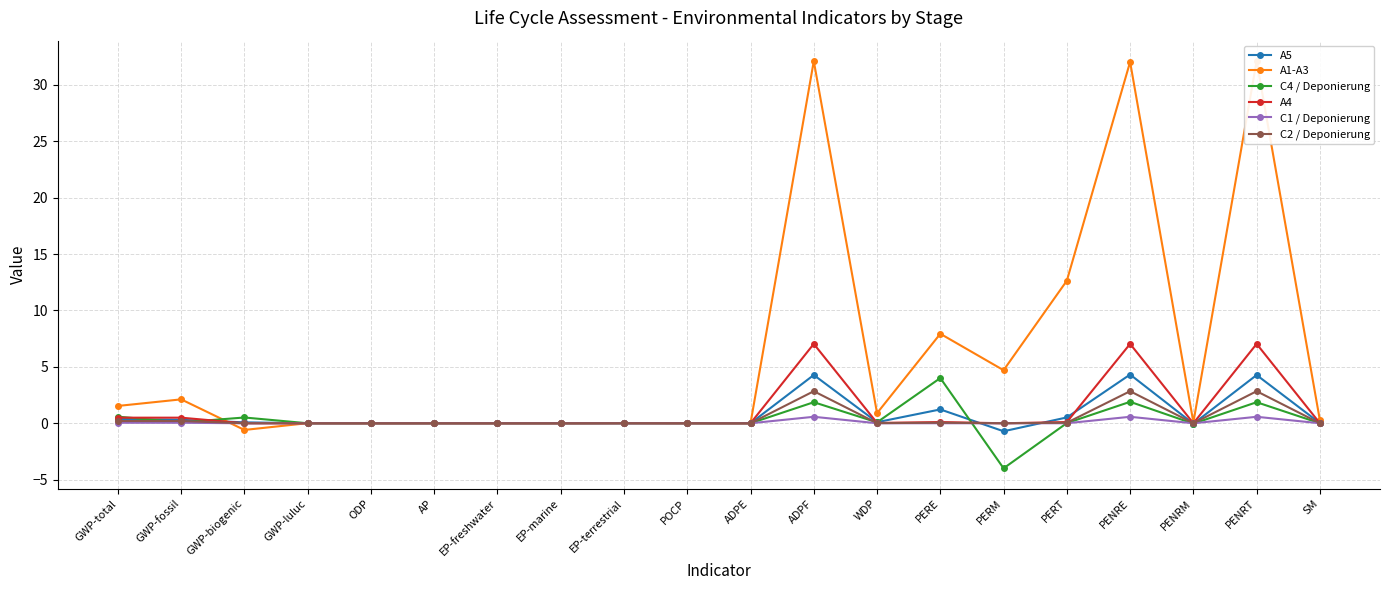

Reading left to right, transcribe all the data shown in this chart.

A5: GWP-total=0.4	GWP-fossil=0.3	GWP-biogenic=0.1	GWP-luluc=0.0	ODP=0.0	AP=0.0	EP-freshwater=0.0	EP-marine=0.0	EP-terrestrial=0.0	POCP=0.0	ADPE=0.0	ADPF=4.3	WDP=0.1	PERE=1.2	PERM=-0.7	PERT=0.5	PENRE=4.3	PENRM=-0.0	PENRT=4.3	SM=0.0
A1-A3: GWP-total=1.5	GWP-fossil=2.1	GWP-biogenic=-0.6	GWP-luluc=0.0	ODP=0.0	AP=0.0	EP-freshwater=0.0	EP-marine=0.0	EP-terrestrial=0.0	POCP=0.0	ADPE=0.0	ADPF=32.1	WDP=0.9	PERE=7.9	PERM=4.7	PERT=12.6	PENRE=32.0	PENRM=0.1	PENRT=32.1	SM=0.3
C4 / Deponierung: GWP-total=0.6	GWP-fossil=0.1	GWP-biogenic=0.5	GWP-luluc=0.0	ODP=0.0	AP=0.0	EP-freshwater=0.0	EP-marine=0.0	EP-terrestrial=0.0	POCP=0.0	ADPE=0.0	ADPF=1.9	WDP=0.1	PERE=4.0	PERM=-4.0	PERT=0.0	PENRE=1.9	PENRM=-0.0	PENRT=1.9	SM=0.0
A4: GWP-total=0.5	GWP-fossil=0.5	GWP-biogenic=0.0	GWP-luluc=0.0	ODP=0.0	AP=0.0	EP-freshwater=0.0	EP-marine=0.0	EP-terrestrial=0.0	POCP=0.0	ADPE=0.0	ADPF=7.0	WDP=0.0	PERE=0.1	PERM=0.0	PERT=0.1	PENRE=7.0	PENRM=0.0	PENRT=7.0	SM=0.0
C1 / Deponierung: GWP-total=0.0	GWP-fossil=0.0	GWP-biogenic=0.0	GWP-luluc=0.0	ODP=0.0	AP=0.0	EP-freshwater=0.0	EP-marine=0.0	EP-terrestrial=0.0	POCP=0.0	ADPE=0.0	ADPF=0.6	WDP=0.0	PERE=0.0	PERM=0.0	PERT=0.0	PENRE=0.6	PENRM=0.0	PENRT=0.6	SM=0.0
C2 / Deponierung: GWP-total=0.2	GWP-fossil=0.2	GWP-biogenic=0.0	GWP-luluc=0.0	ODP=0.0	AP=0.0	EP-freshwater=0.0	EP-marine=0.0	EP-terrestrial=0.0	POCP=0.0	ADPE=0.0	ADPF=2.8	WDP=0.0	PERE=0.0	PERM=0.0	PERT=0.0	PENRE=2.8	PENRM=0.0	PENRT=2.8	SM=0.0